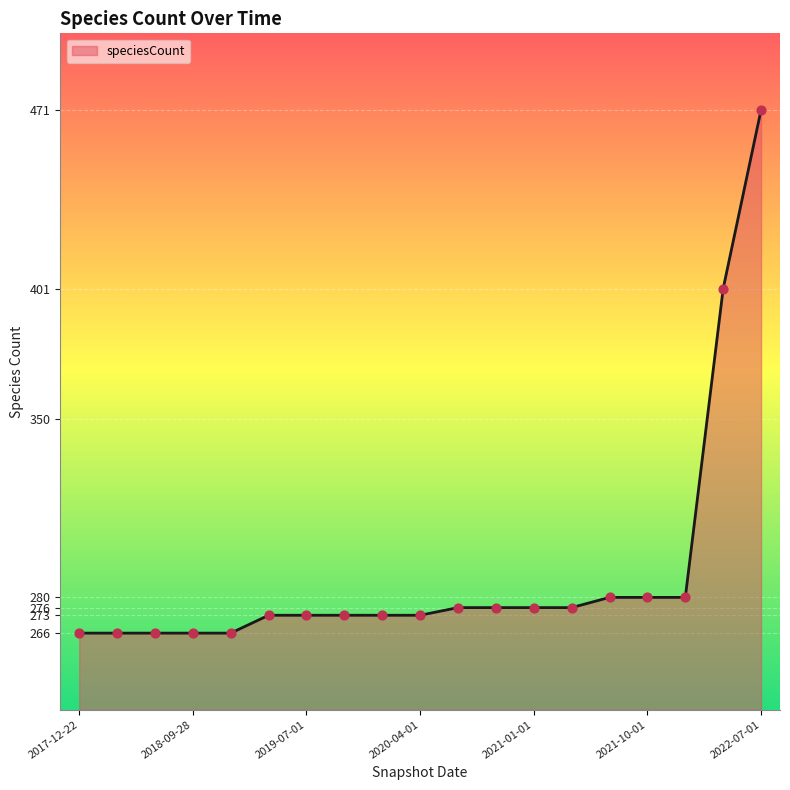

What is the difference between the maximum and minimum values?

205